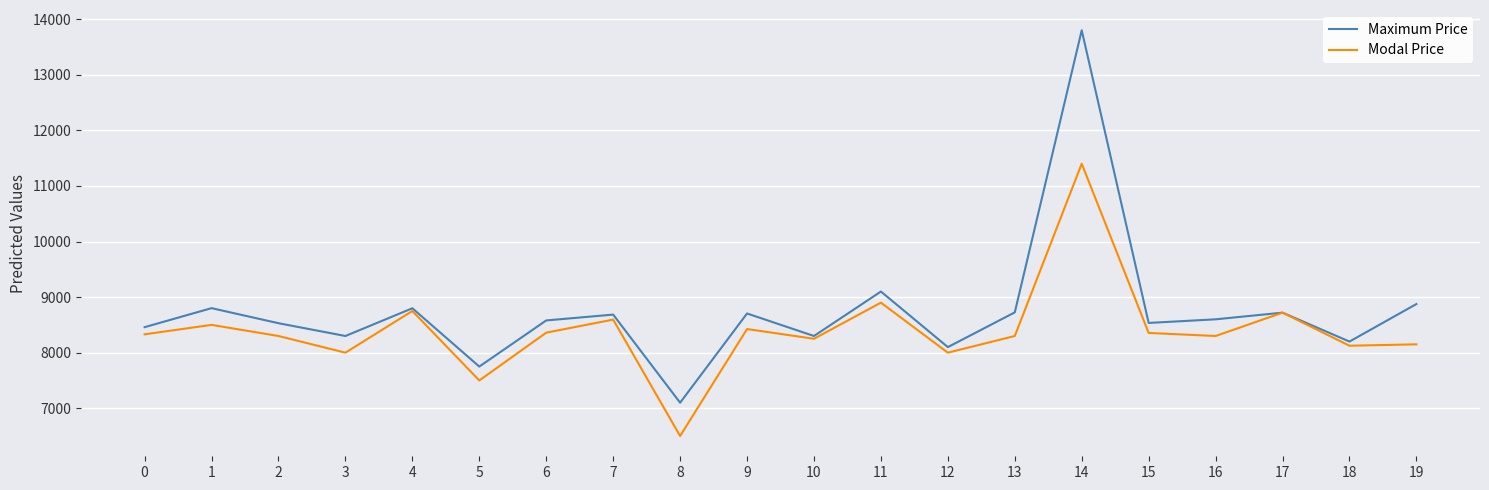

What is the sum of all Modal Price values?

167761